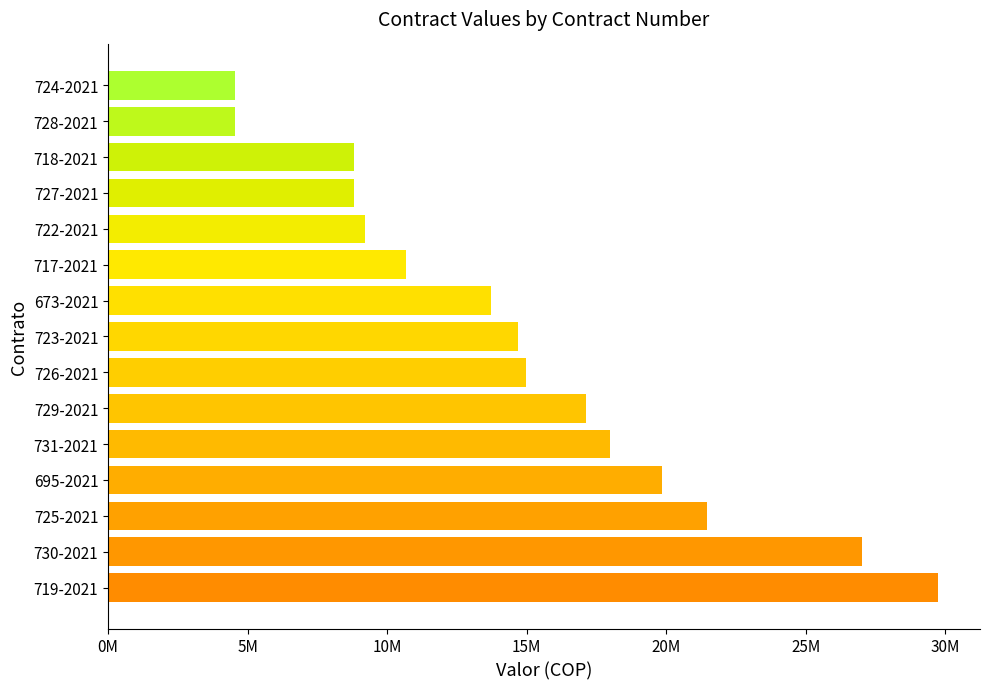

Are the bars horizontal?

Yes